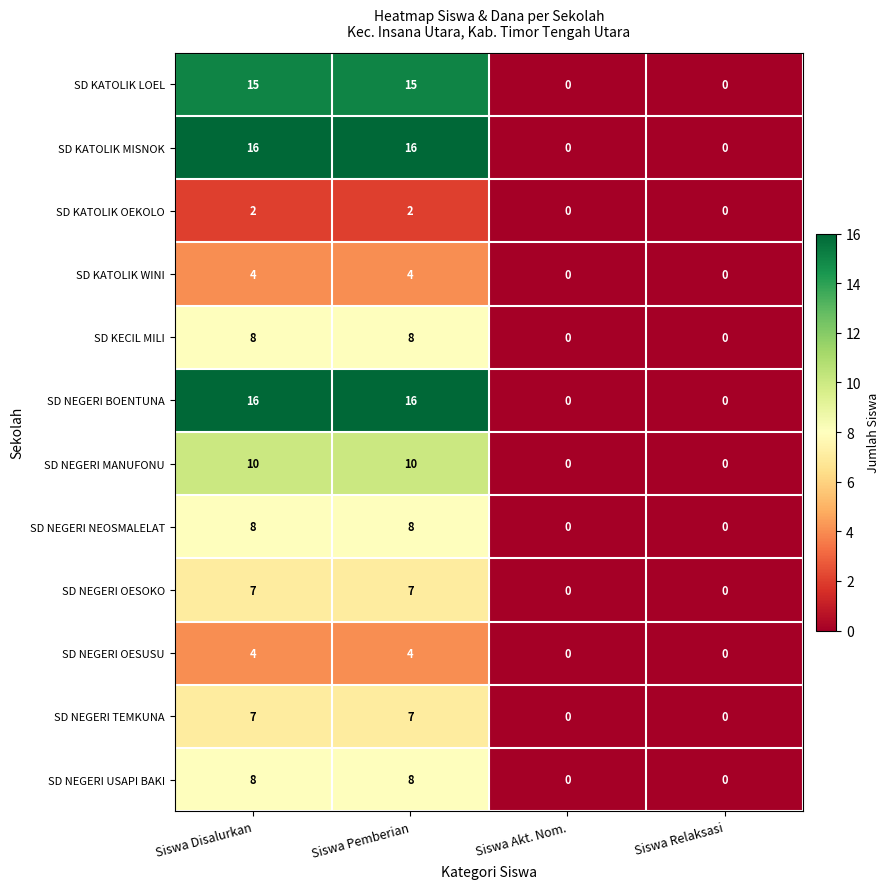

What is the average value of the SD KATOLIK MISNOK series?

8